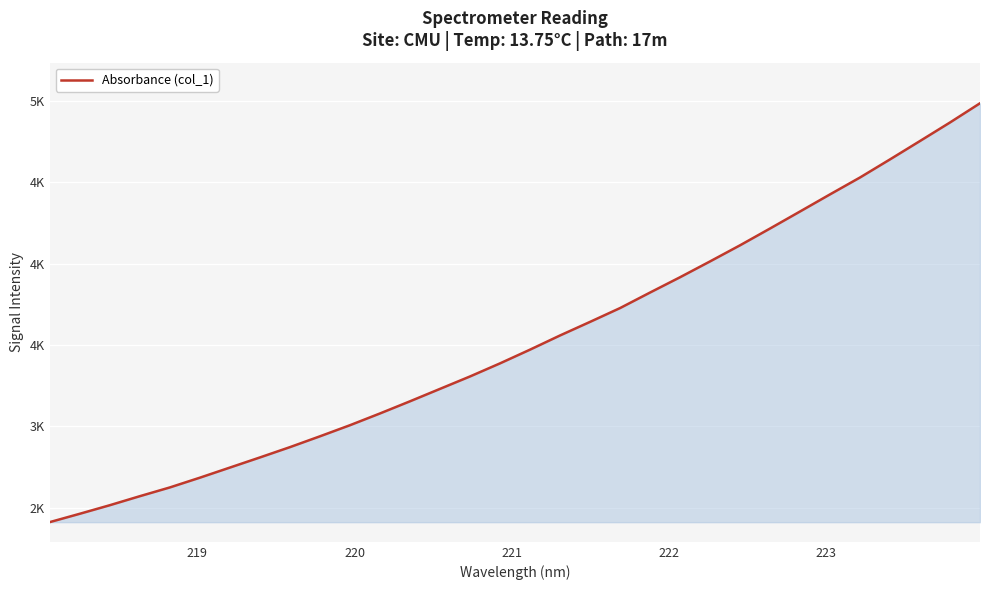

True or false: there are more than 0 points higher than both neighbors.

False